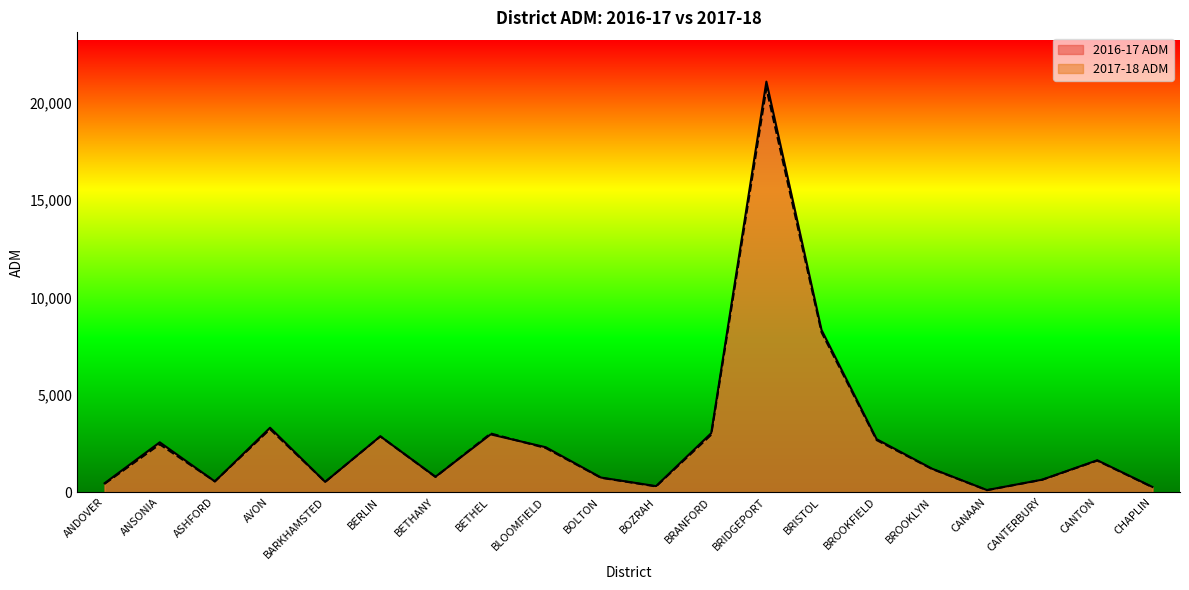

Reading left to right, list all the values displayed in this chart.

2016-17 ADM: ANDOVER=460.3	ANSONIA=2562.9	ASHFORD=551.8	AVON=3311.1	BARKHAMSTED=528.4	BERLIN=2870.3	BETHANY=793.0	BETHEL=2970.0	BLOOMFIELD=2308.7	BOLTON=752.8	BOZRAH=312.2	BRANFORD=3032.7	BRIDGEPORT=21087.0	BRISTOL=8331.1	BROOKFIELD=2722.2	BROOKLYN=1211.7	CANAAN=109.3	CANTERBURY=642.5	CANTON=1639.8	CHAPLIN=269.3
2017-18 ADM: ANDOVER=430.0	ANSONIA=2457.7	ASHFORD=557.8	AVON=3237.2	BARKHAMSTED=533.6	BERLIN=2867.1	BETHANY=784.8	BETHEL=3017.0	BLOOMFIELD=2266.7	BOLTON=740.9	BOZRAH=296.5	BRANFORD=2949.8	BRIDGEPORT=20740.4	BRISTOL=8214.4	BROOKFIELD=2674.2	BROOKLYN=1196.8	CANAAN=104.5	CANTERBURY=638.1	CANTON=1620.6	CHAPLIN=259.0